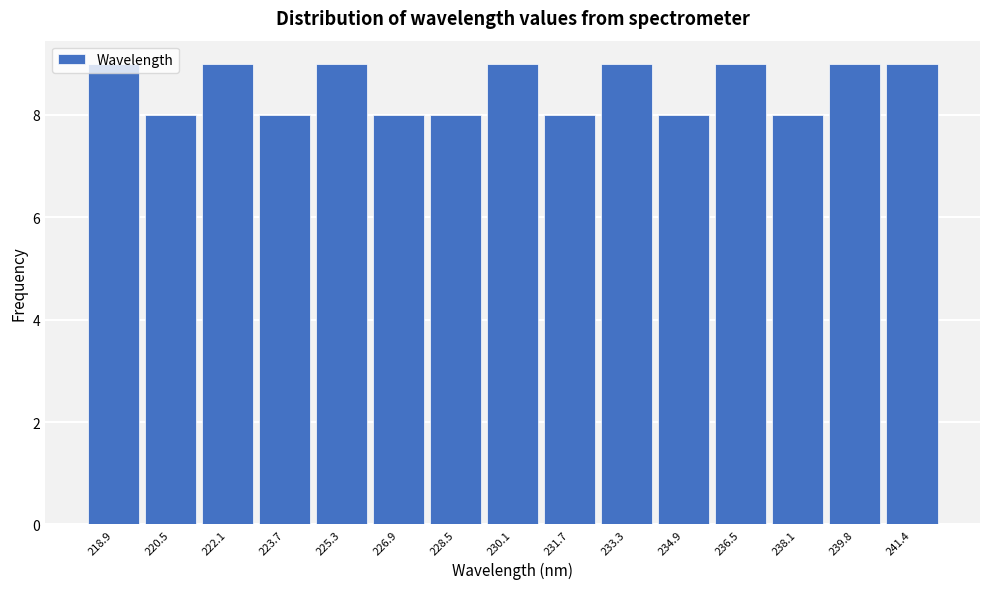

What is the height of the bar covering 218.0 to 219.6 on the x-axis? Neither the bar edges nor the heights are printed on the chart, so give them approximately, as read against the axes.

9